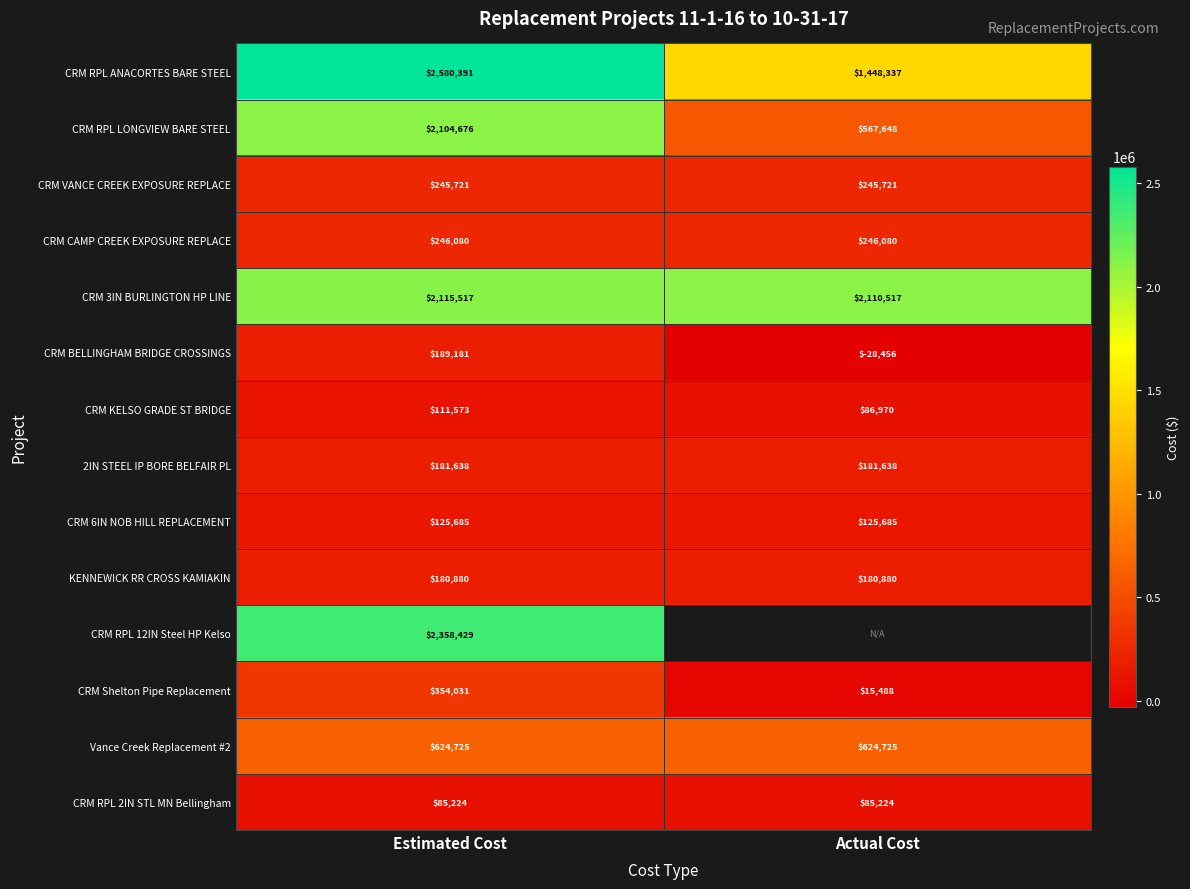

What is the approximate value of CRM RPL 2IN STL MN Bellingham at Estimated Cost?

85224.0